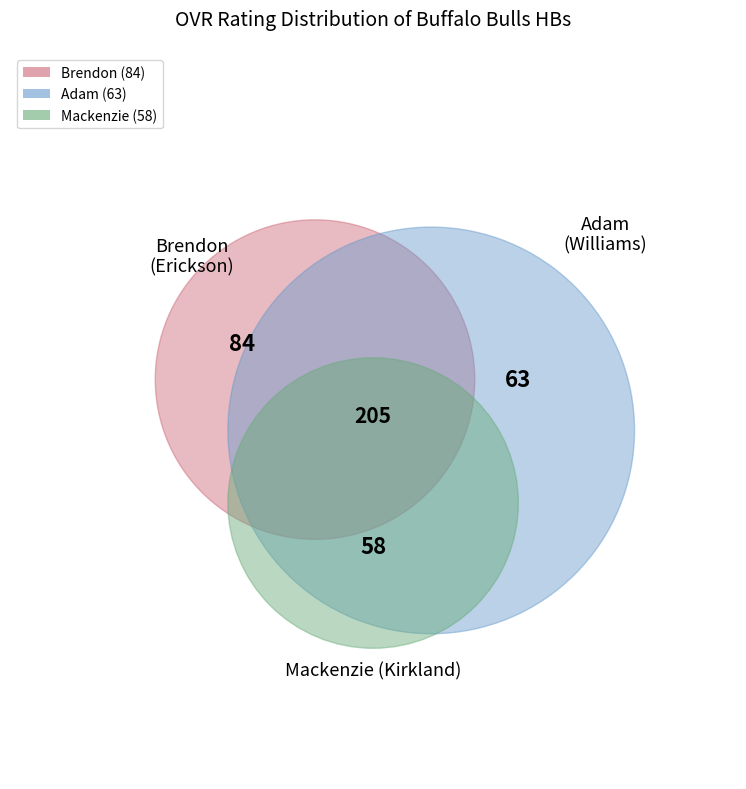

Rank the categories by value from highest to lowest.

Brendon, Adam, Mackenzie